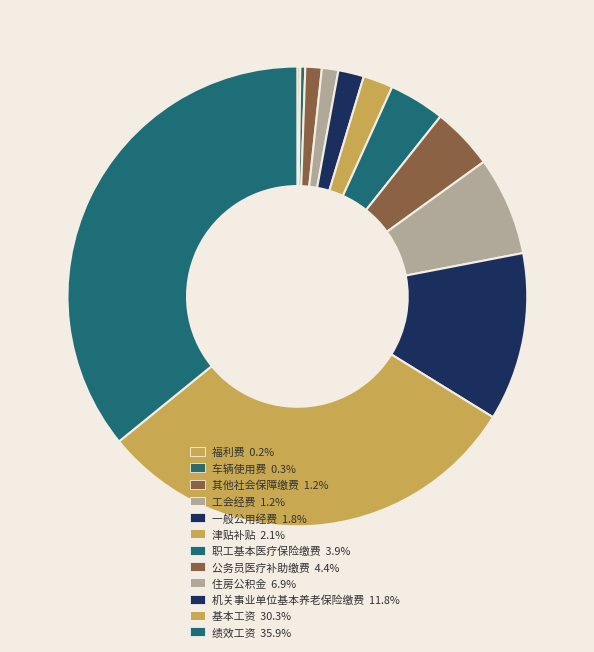

How many slices are in this pie chart?

12